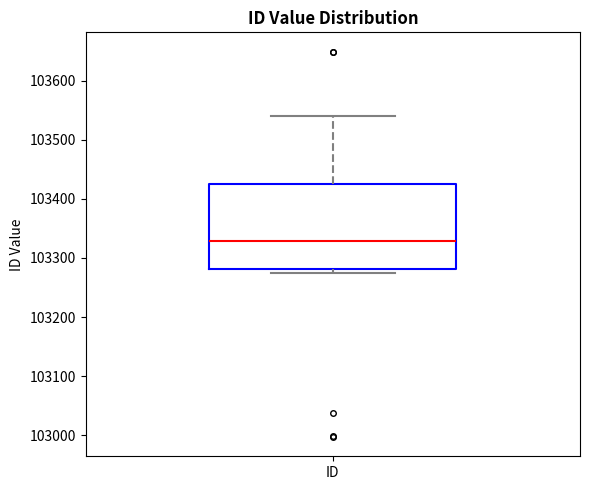

Where is the lower edge of the box for ID on the y-axis? The values are not printed on the chart, so give them approximately, as read against the axis.

103280